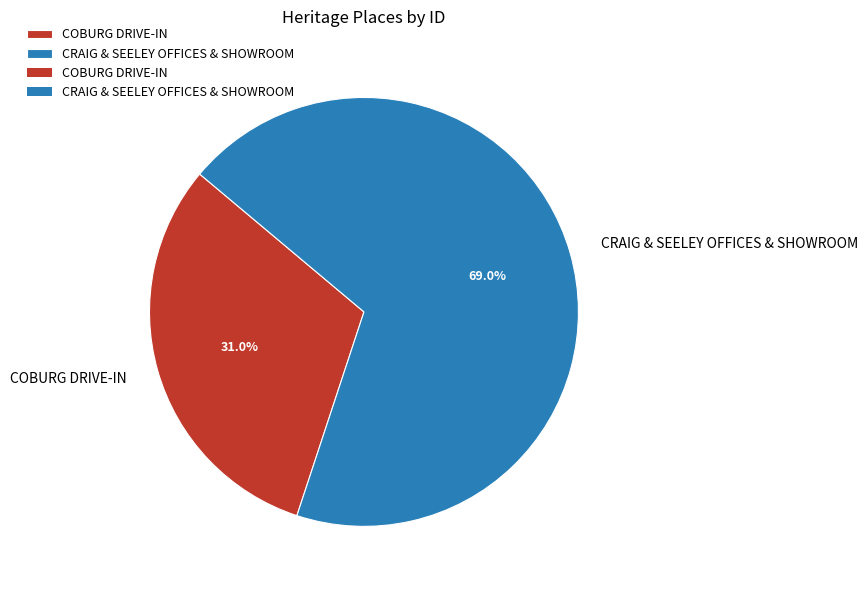

To the nearest percent, what is the average slice percentage?

50%